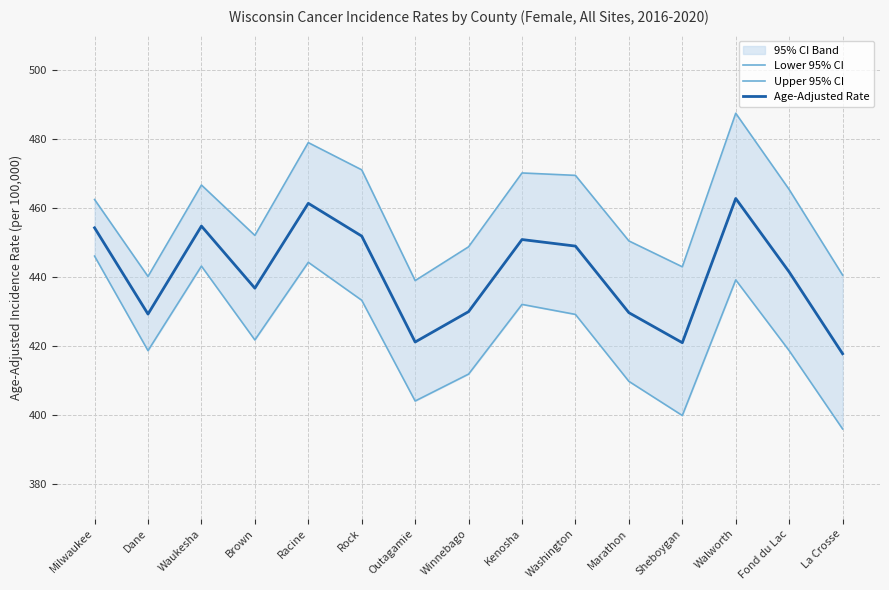

At how many categories does at least one series exceed 410?

15